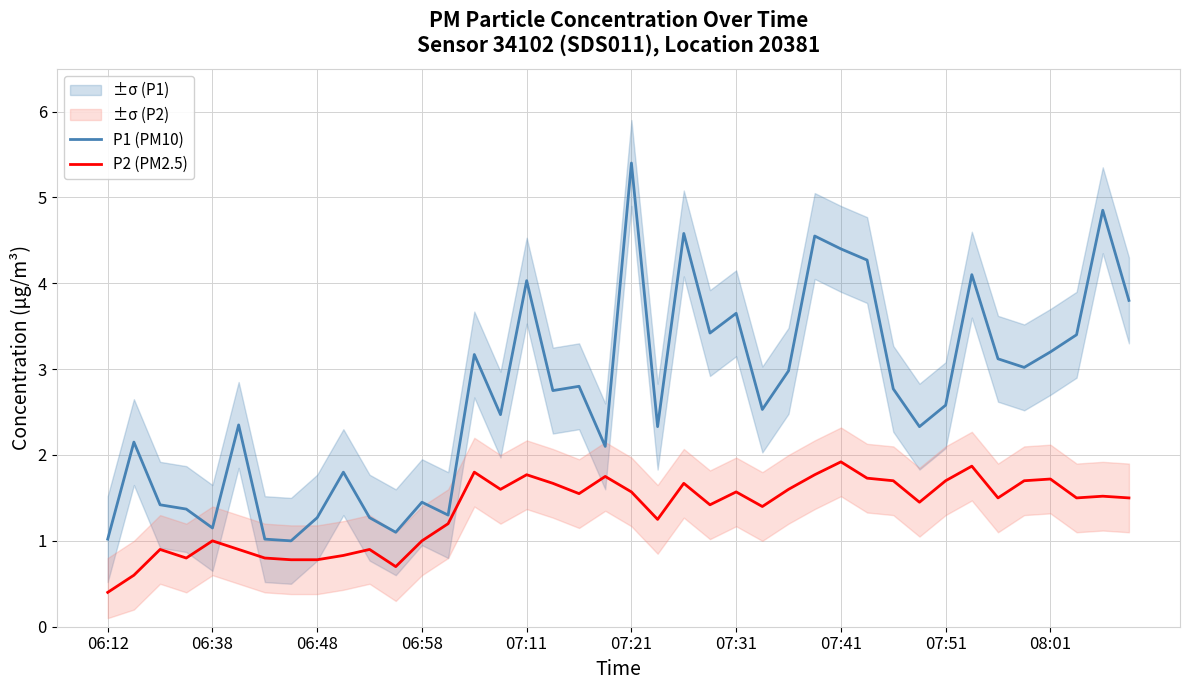

What is the minimum value shown in the chart?

0.4